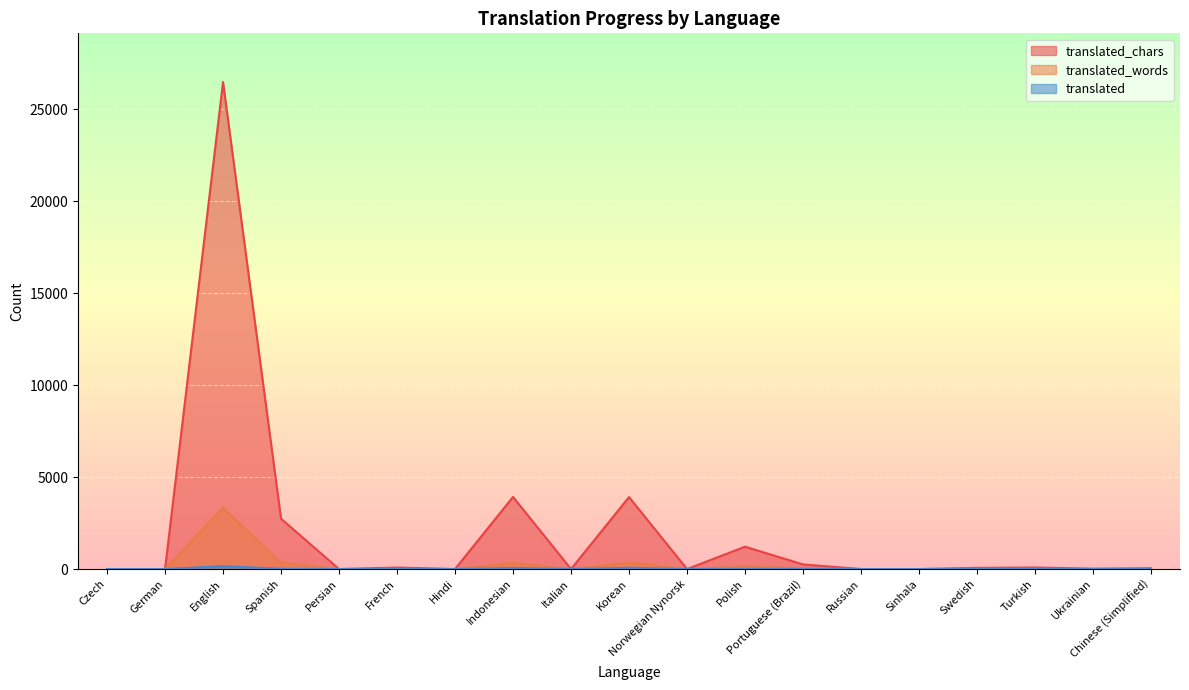

Where is the first local minimum for translated_chars?

Persian